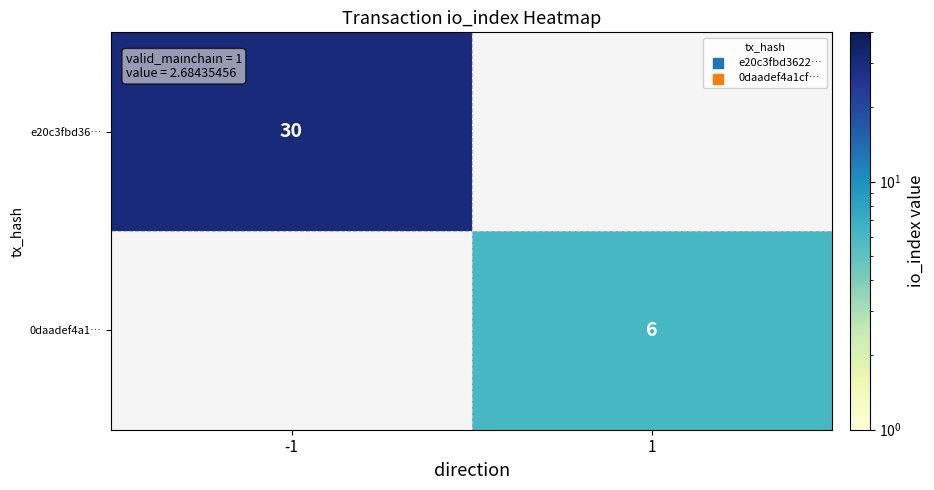

Is it true that e20c3fbd36… equals 40.5 at -1?

False